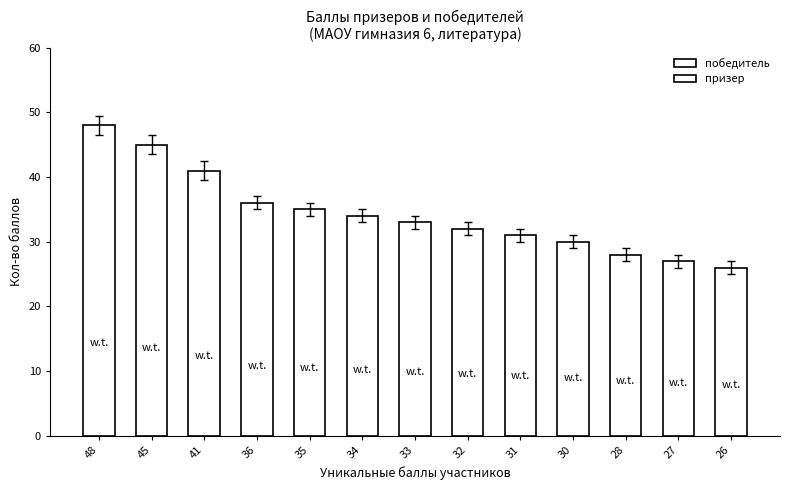

What is the value of the 3rd bar from the left?

41